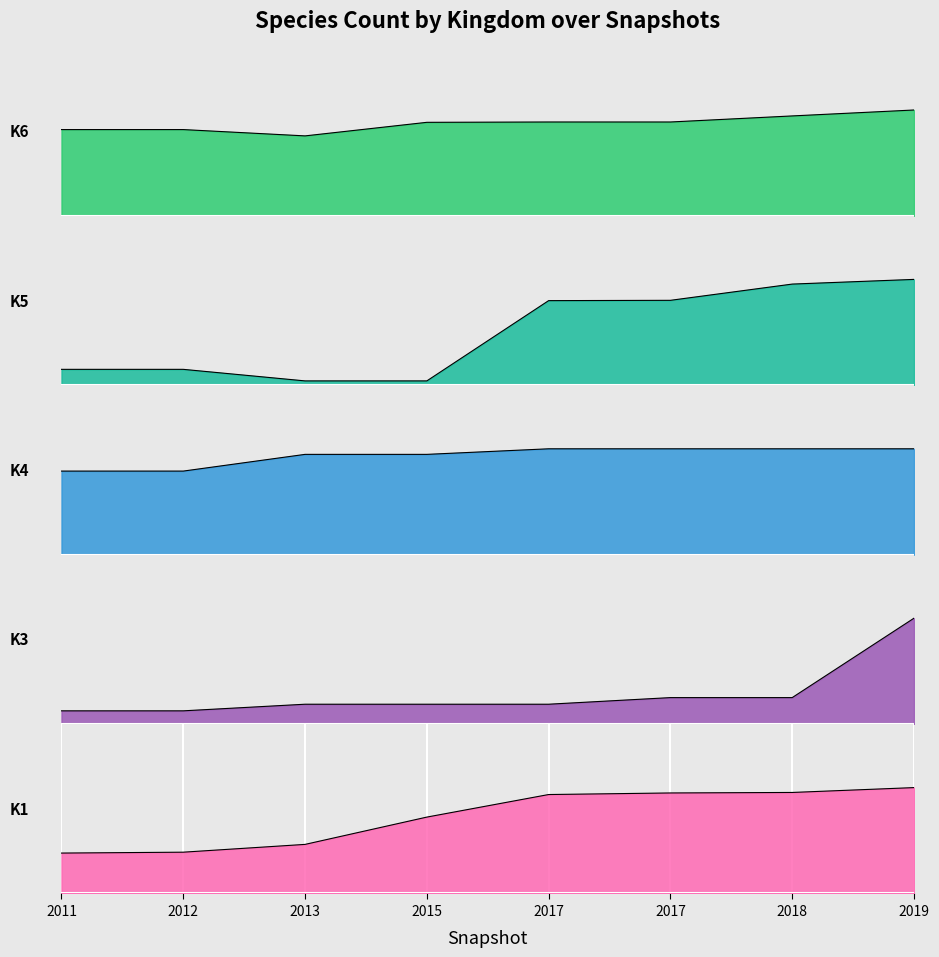

Which series has the largest range (max minus min)?

kingdom_5